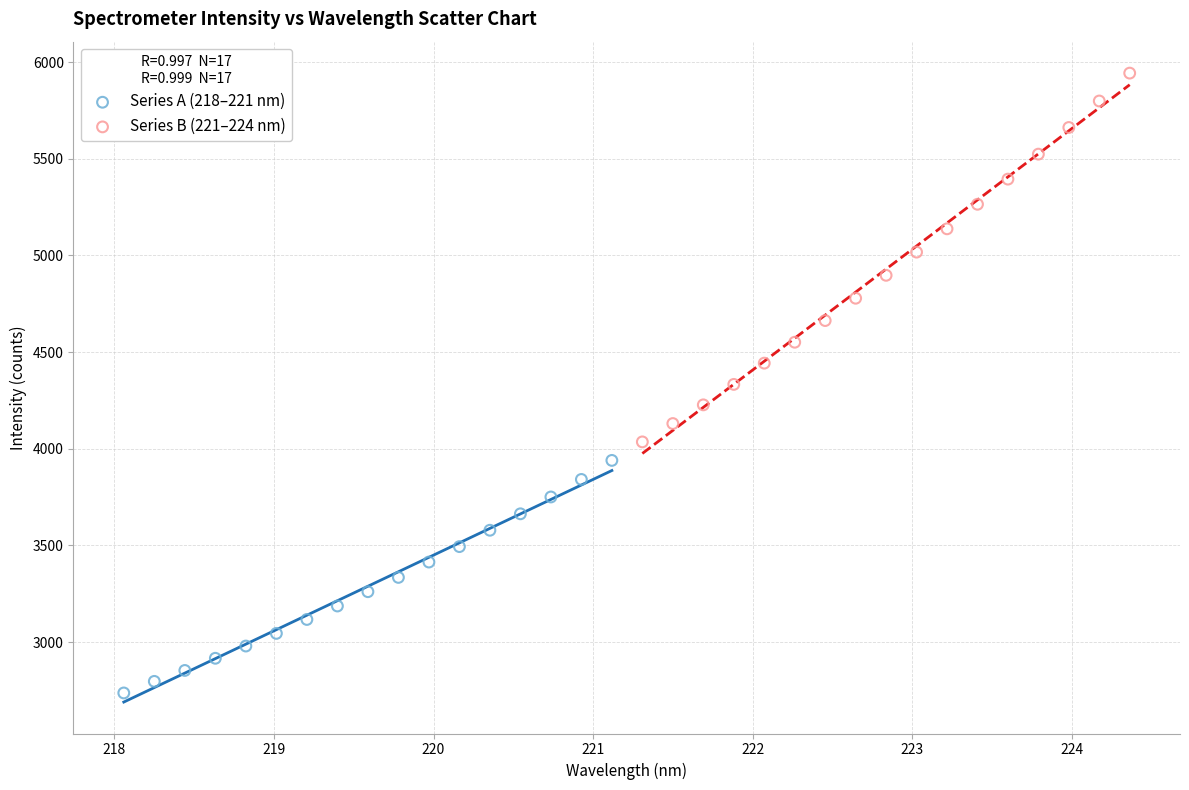

Which series reaches the minimum Y coordinate?

Series A (218–221 nm)